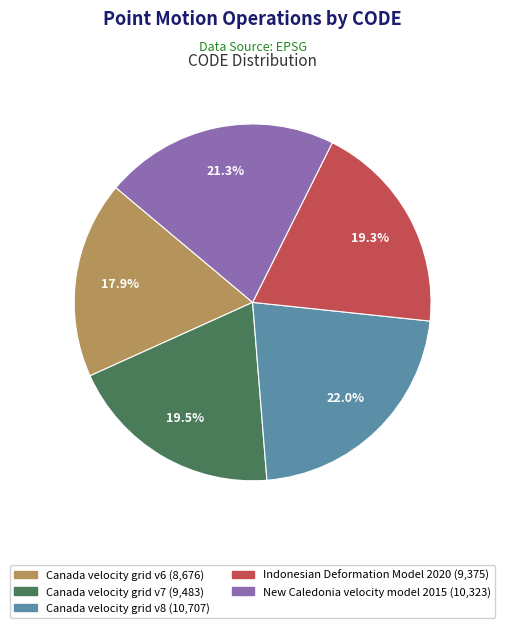

How much of the chart is everything except New Caledonia velocity model 2015?

78.7%